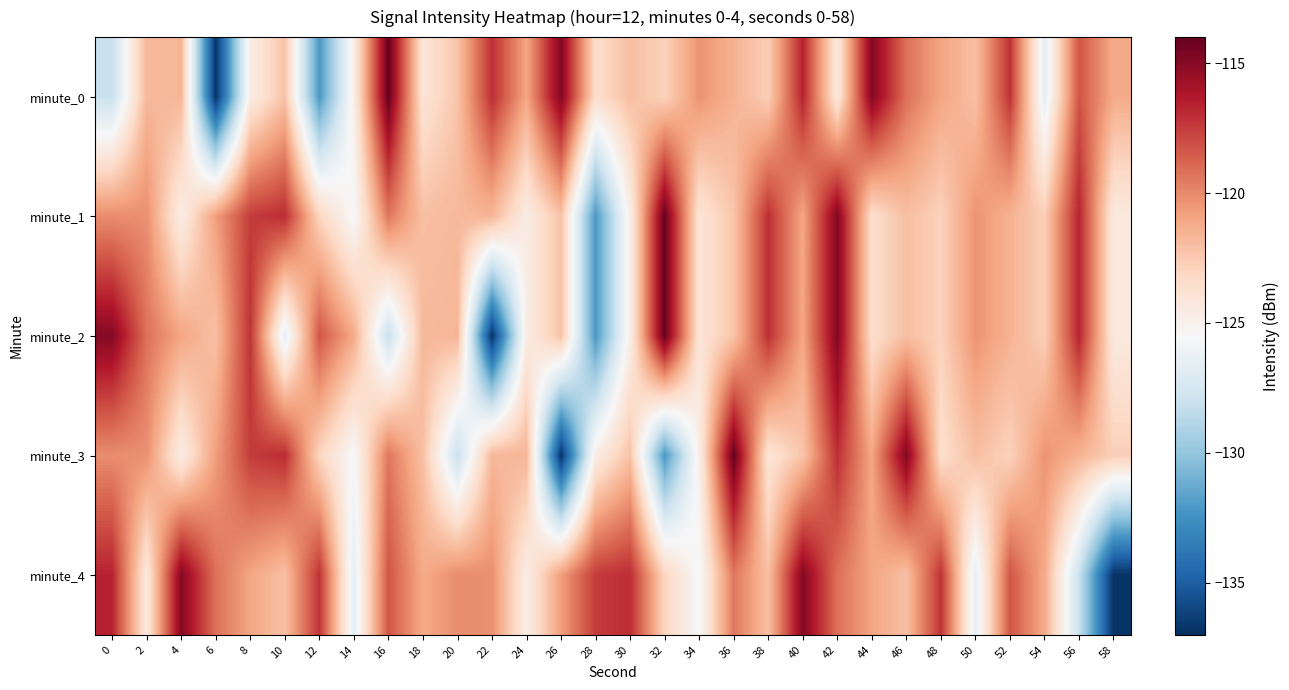

Reading left to right, transcribe all the data shown in this chart.

minute_0: 0=-128.1	2=-121.7	4=-121.6	6=-136.8	8=-124.6	10=-122.2	12=-132.2	14=-124.8	16=-114.1	18=-124.0	20=-122.3	22=-117.1	24=-121.0	26=-114.8	28=-123.5	30=-122.0	32=-122.9	34=-120.3	36=-121.5	38=-122.7	40=-116.7	42=-124.4	44=-114.9	46=-119.2	48=-121.0	50=-122.1	52=-117.2	54=-126.6	56=-118.3	58=-121.2
minute_1: 0=-120.1	2=-120.2	4=-124.7	6=-120.7	8=-117.5	10=-117.0	12=-123.0	14=-125.6	16=-119.4	18=-122.1	20=-121.7	22=-121.6	24=-124.6	26=-122.2	28=-132.2	30=-124.8	32=-114.1	34=-124.0	36=-122.3	38=-117.1	40=-121.0	42=-114.8	44=-123.5	46=-122.0	48=-122.9	50=-120.3	52=-121.5	54=-122.7	56=-116.7	58=-124.4
minute_2: 0=-114.9	2=-119.2	4=-121.0	6=-122.1	8=-117.2	10=-126.6	12=-118.3	14=-121.2	16=-128.1	18=-121.7	20=-121.6	22=-136.8	24=-124.6	26=-122.2	28=-132.2	30=-124.8	32=-114.1	34=-124.0	36=-122.3	38=-117.1	40=-121.0	42=-114.8	44=-123.5	46=-122.0	48=-122.9	50=-120.3	52=-121.5	54=-122.7	56=-116.7	58=-124.4
minute_3: 0=-120.1	2=-120.2	4=-124.7	6=-120.7	8=-117.5	10=-117.0	12=-123.0	14=-125.6	16=-119.4	18=-122.1	20=-128.1	22=-121.7	24=-121.6	26=-136.8	28=-124.6	30=-122.2	32=-132.2	34=-124.8	36=-114.1	38=-124.0	40=-122.3	42=-117.1	44=-121.0	46=-114.8	48=-123.5	50=-122.0	52=-122.9	54=-120.3	56=-121.5	58=-122.7
minute_4: 0=-116.7	2=-124.4	4=-114.9	6=-119.2	8=-121.0	10=-122.1	12=-117.2	14=-126.6	16=-118.3	18=-121.2	20=-120.1	22=-120.2	24=-124.7	26=-120.7	28=-117.5	30=-117.0	32=-123.0	34=-125.6	36=-119.4	38=-122.1	40=-114.9	42=-119.2	44=-121.0	46=-122.1	48=-117.2	50=-126.6	52=-118.3	54=-121.2	56=-128.1	58=-136.8